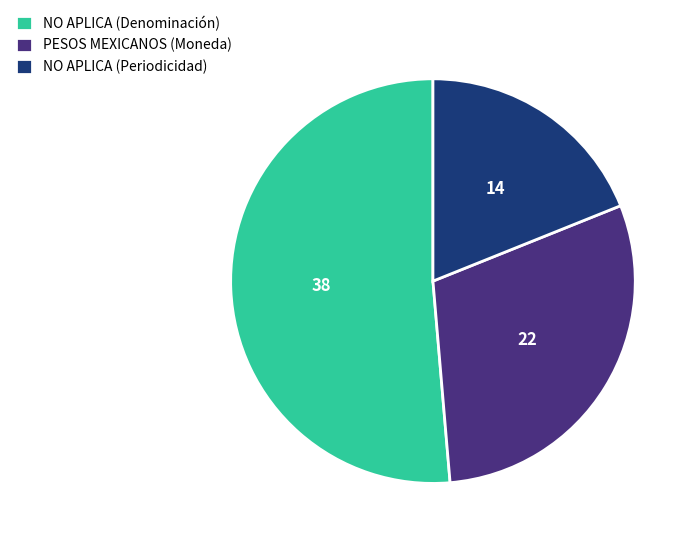

How many segments does this pie chart have?

3